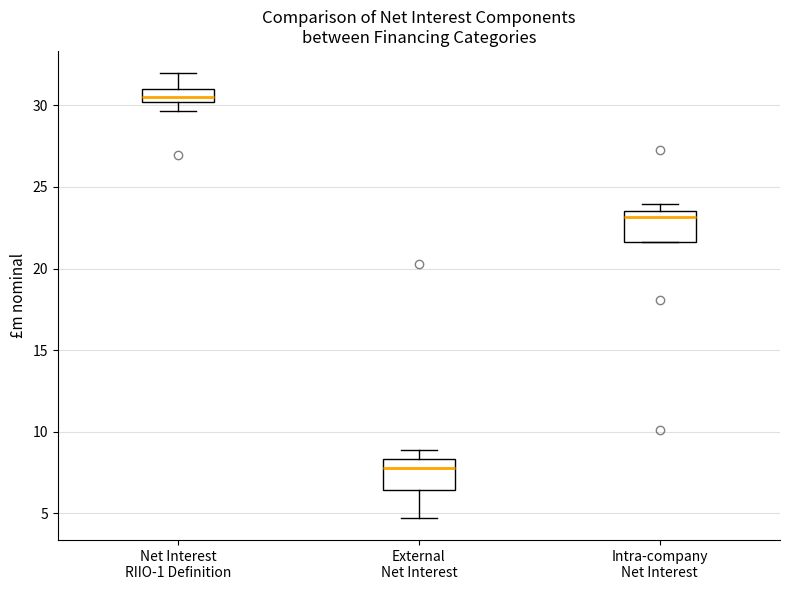

Reading left to right, transcribe this box plot: for each box, give where its median line is, the range the box spans, and where its two whiskers end, as read against the y-axis. The values are not printed on the chart, so give them approximately, as read against the axis.

Net Interest RIIO-1 Definition: median 30.5, box 30.0 to 31.0, whiskers 29.5 to 32.0
External Net Interest: median 7.5, box 6.5 to 8.5, whiskers 4.5 to 9.0
Intra-company Net Interest: median 23.0, box 21.5 to 23.5, whiskers 21.5 to 24.0